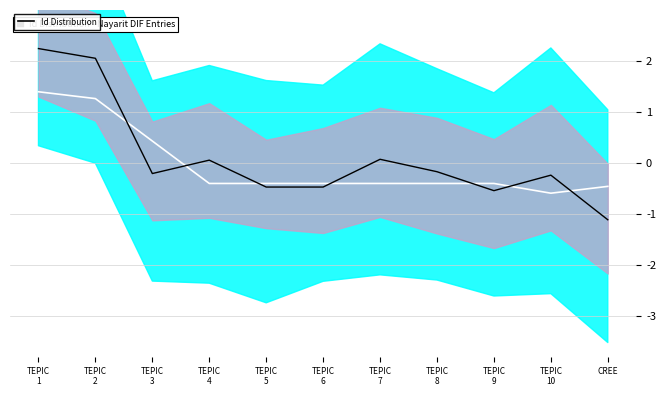

What is the average value of the main series?

0.1